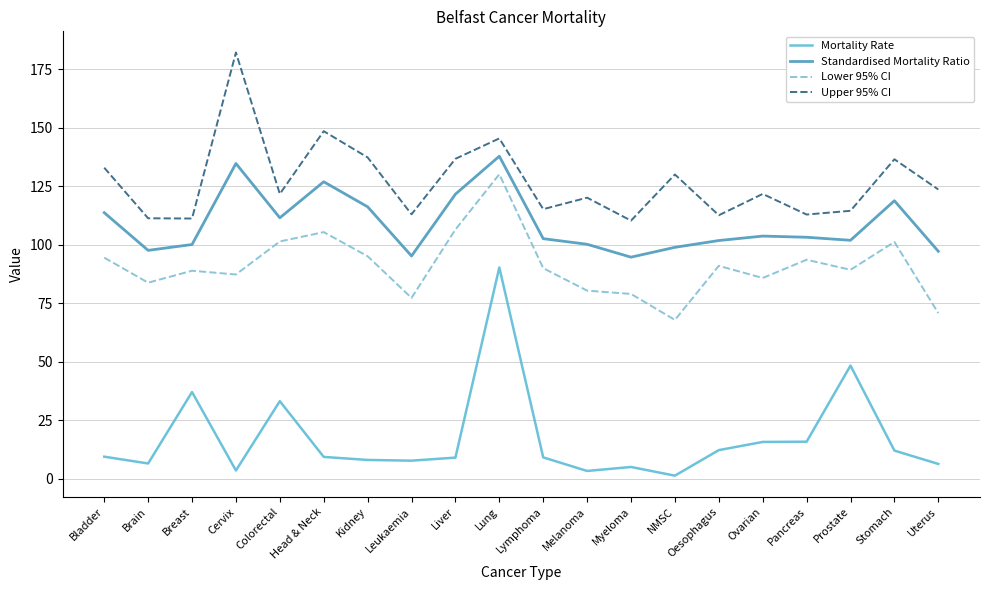

True or false: Standardised Mortality Ratio and Mortality Rate intersect in this chart.

False